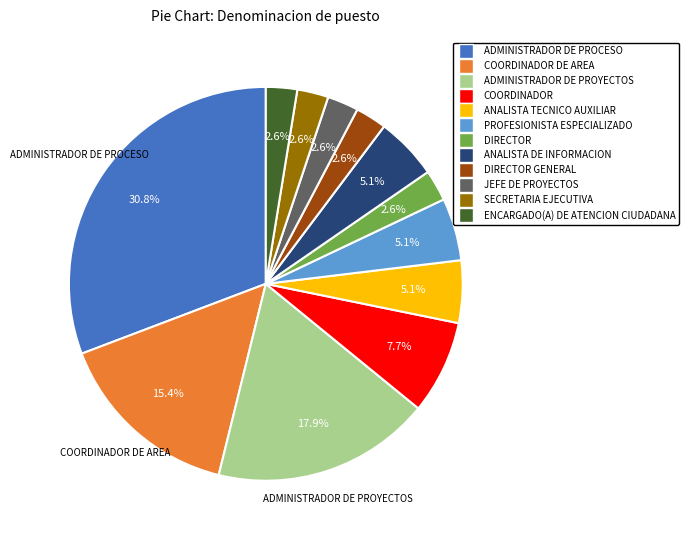

How much of the chart is everything except COORDINADOR DE AREA?

84.6%